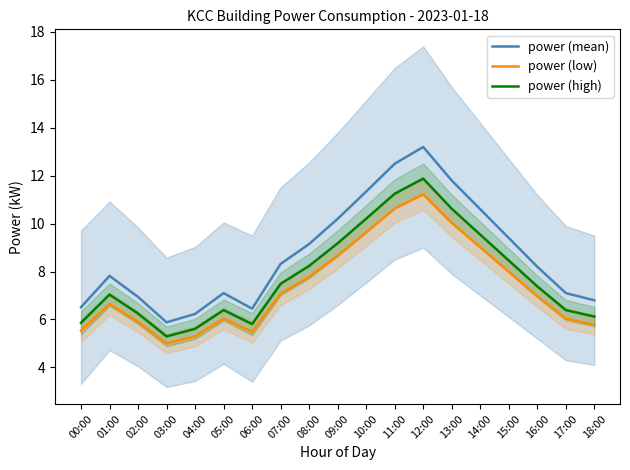

True or false: power (low) and power (high) intersect in this chart.

False